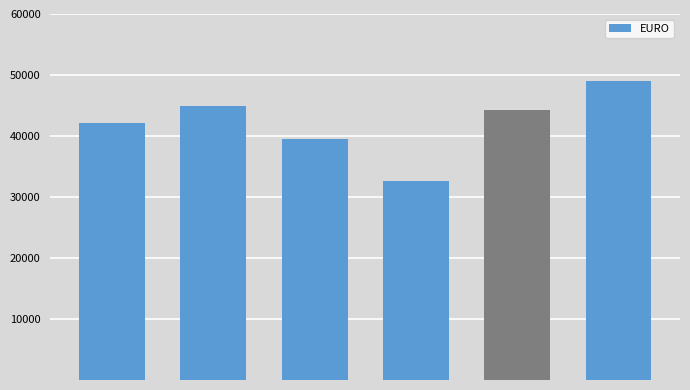

Reading right to left, list all the values displayed in this chart.

49080.0	44328.5	32638.4	39440.1	44979.8	42081.7